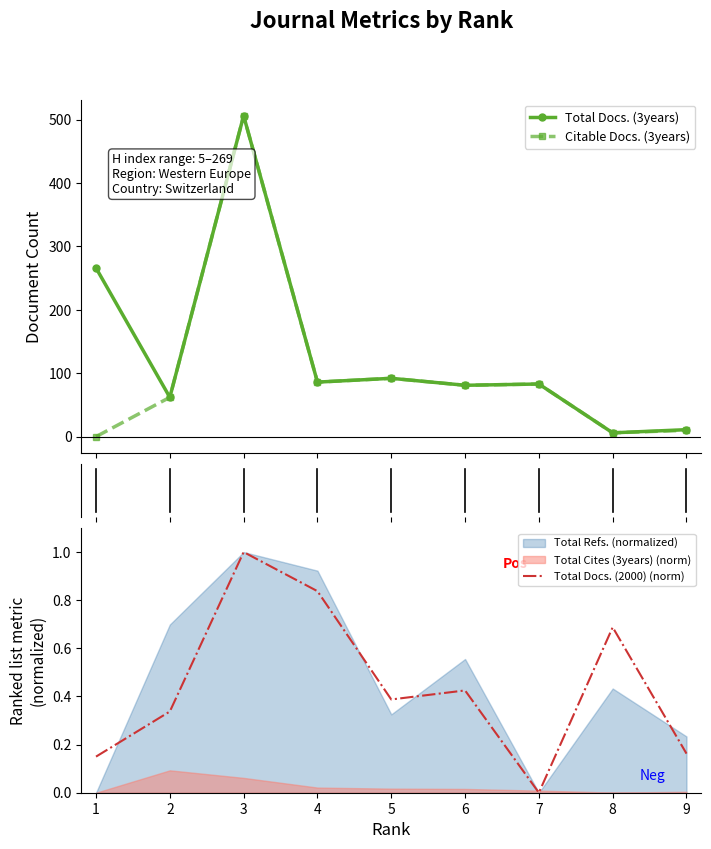

True or false: Citable Docs. (3years) has more than 0 interior local peaks.

True